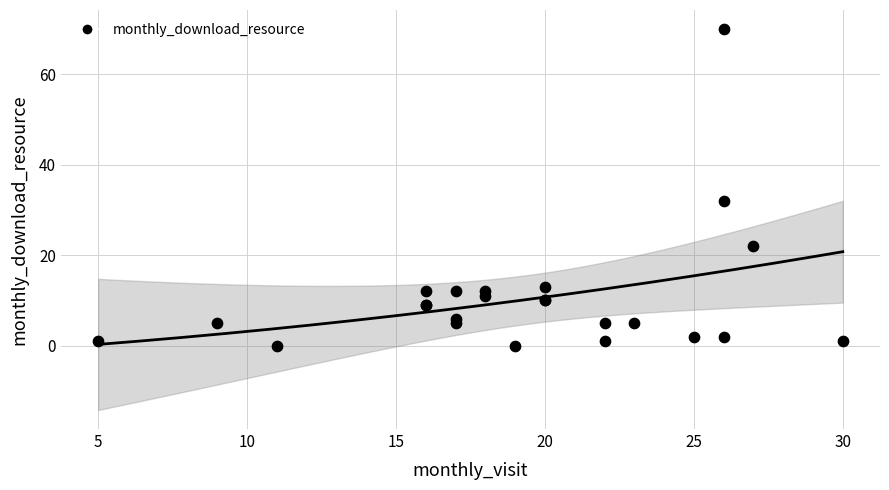

What Y value in the scatter plot is closest to 35?

32